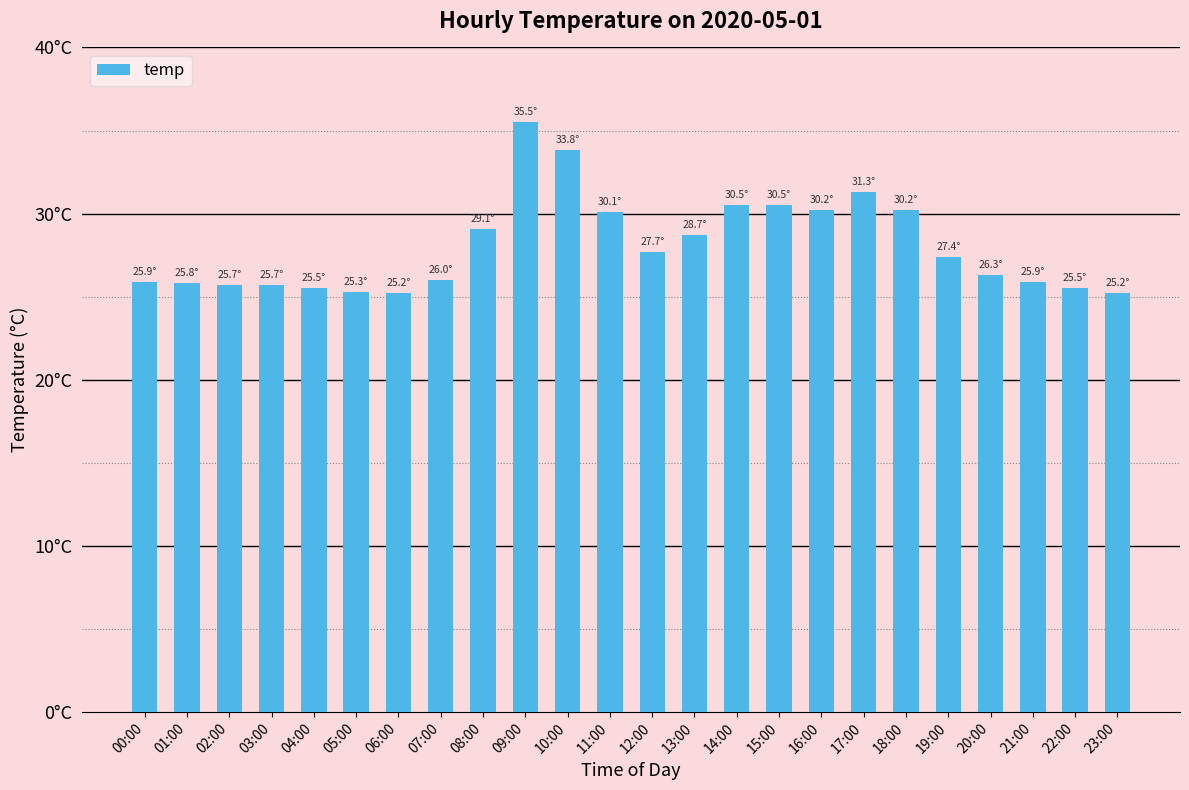

What position from the right is 13:00?

11